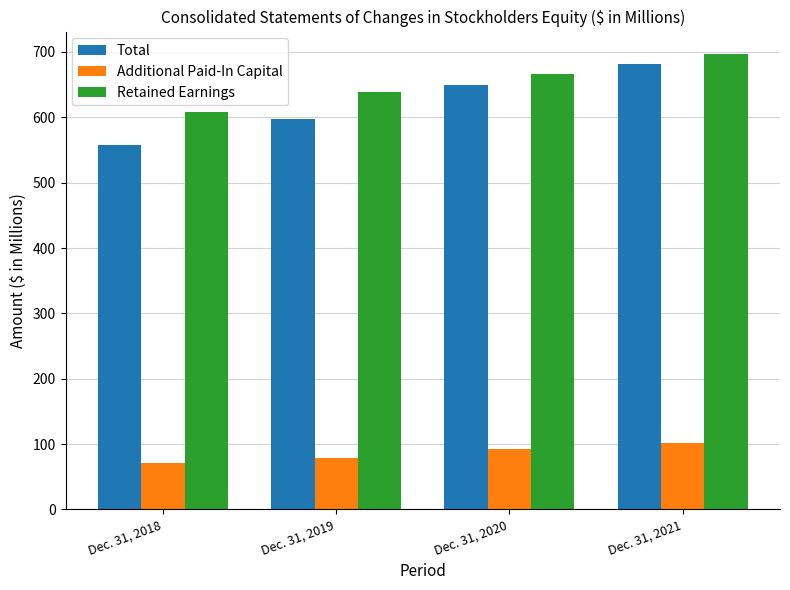

Reading right to left, what are all the values shown in this chart?

Total: Dec. 31, 2021=682.2	Dec. 31, 2020=649.6	Dec. 31, 2019=597.7	Dec. 31, 2018=557.9
Additional Paid-In Capital: Dec. 31, 2021=101.7	Dec. 31, 2020=92.2	Dec. 31, 2019=78.8	Dec. 31, 2018=71.1
Retained Earnings: Dec. 31, 2021=696.4	Dec. 31, 2020=666.2	Dec. 31, 2019=638.4	Dec. 31, 2018=608.2